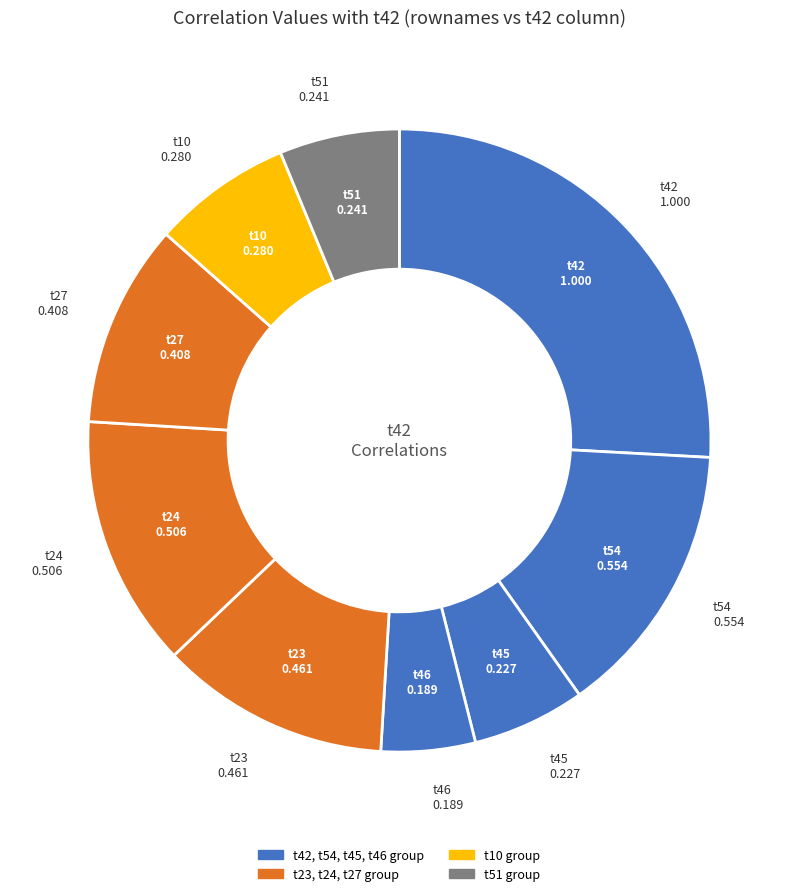

Count the number of slices in the pie.

9